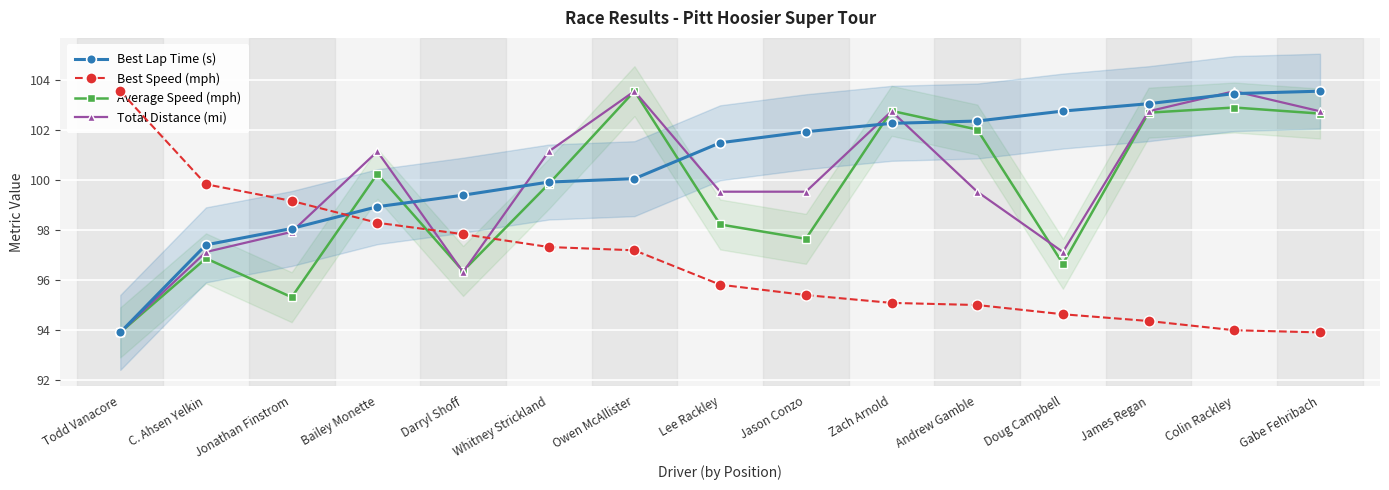

What is the smallest value displayed?

93.9